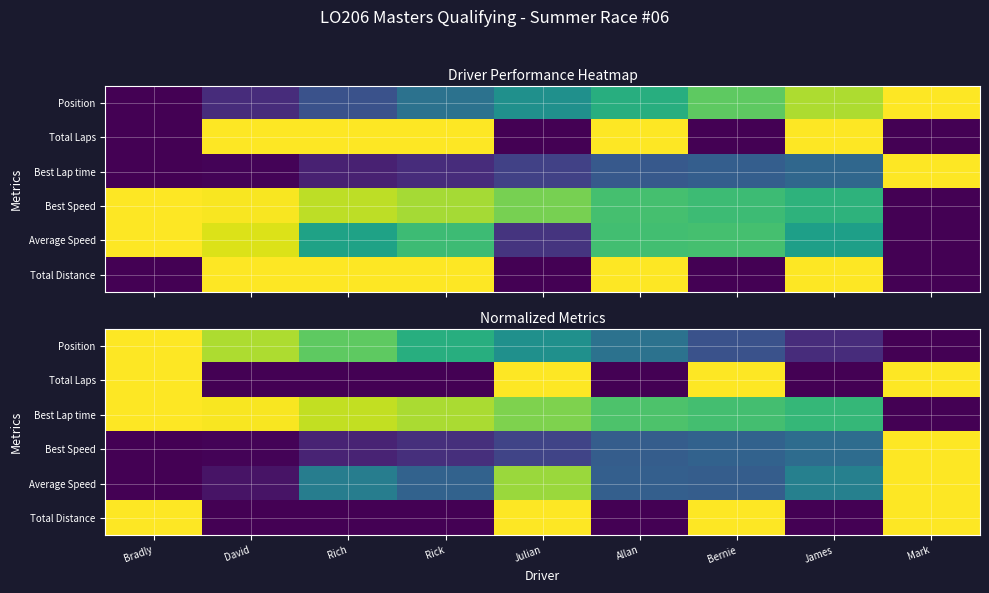

Is it true that Best Speed equals 1.0 at Mark?

True